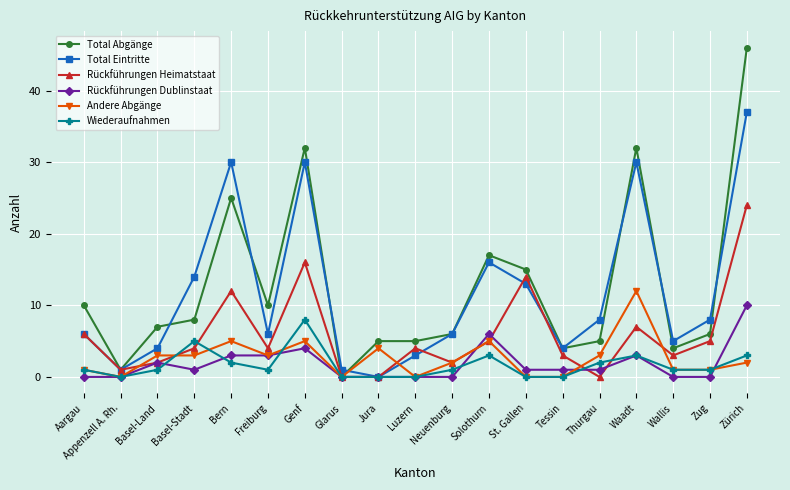

Count the Rückführungen Dublinstaat values in the range 0 to 3.

16